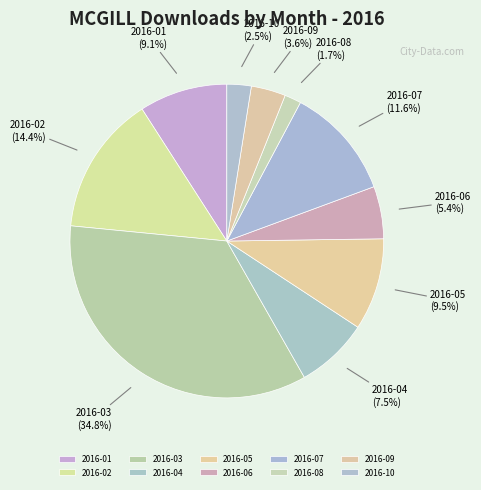

Is the sum of 2016-01 and 2016-10 greater than half?

No